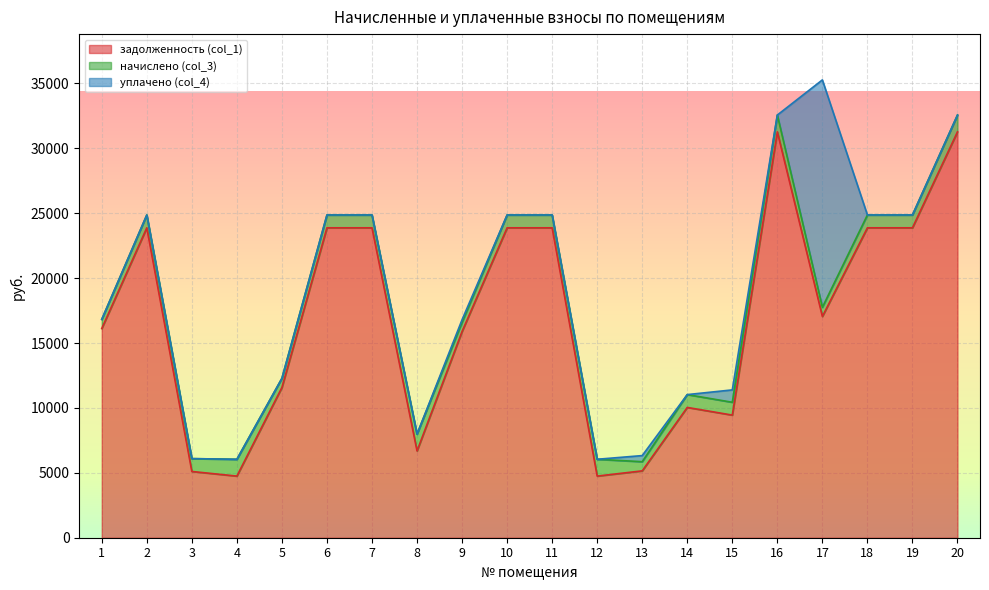

What is the total value across all series at 3?

6093.1